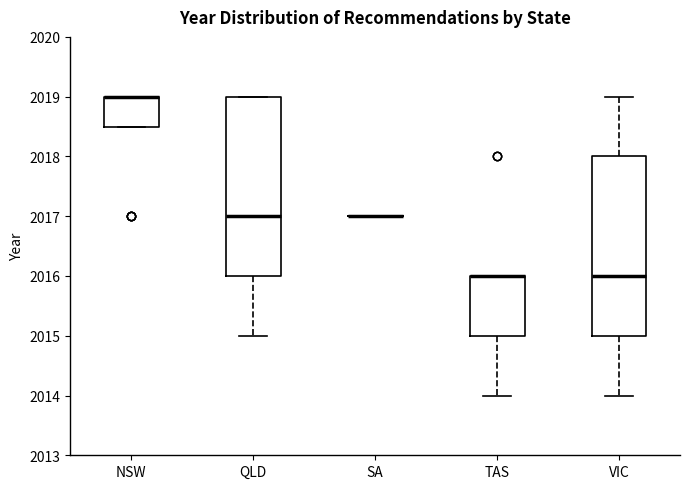

Where is the lower edge of the box for NSW on the y-axis? The values are not printed on the chart, so give them approximately, as read against the axis.

2018.5